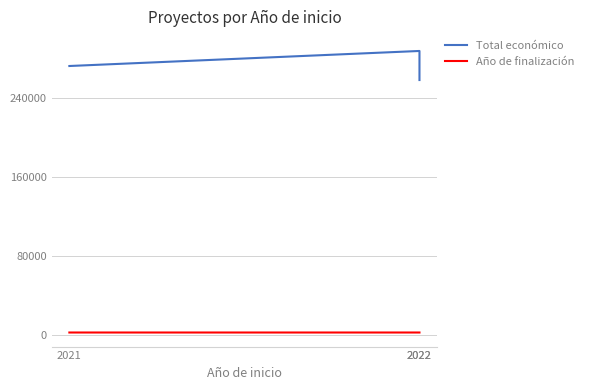

Is it true that Año de finalización equals 1090 at 2022?

False